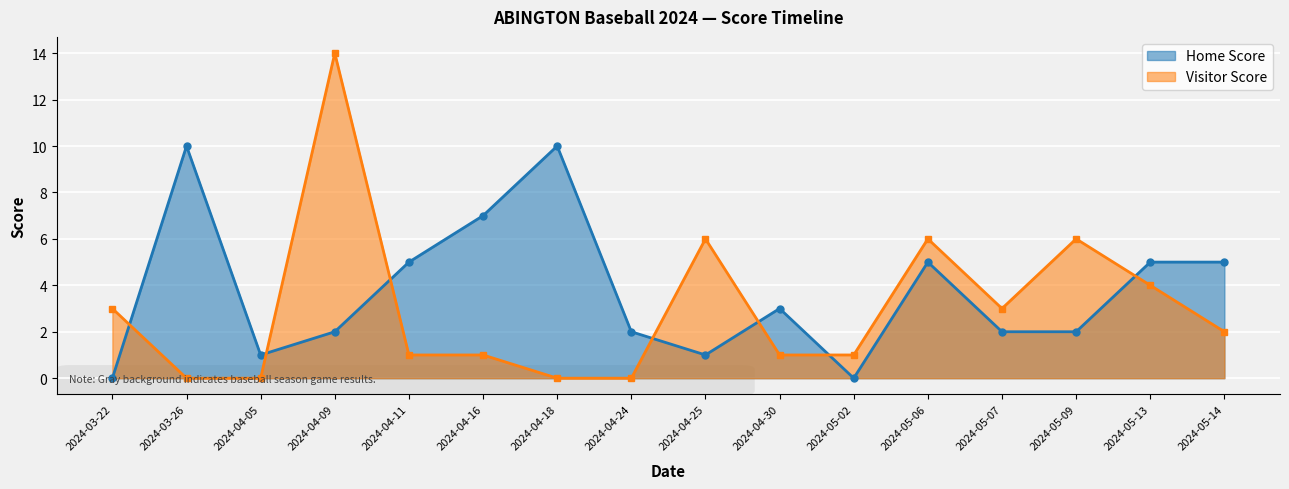

What is the average value of the Home Score series?

4